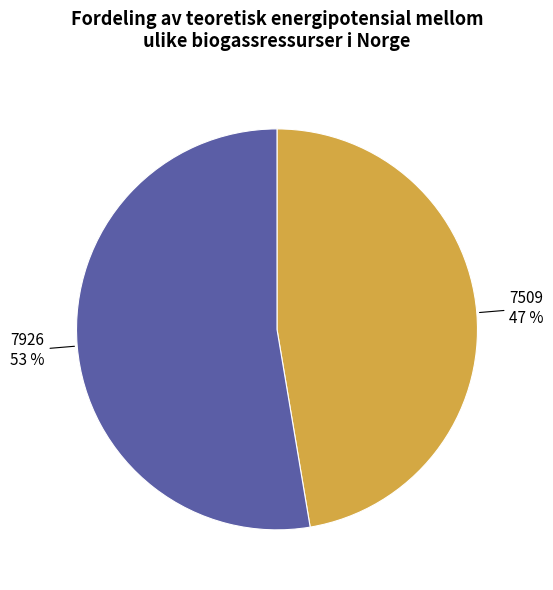

To the nearest percent, what is the combined percentage of 7926 and 7509?

100%